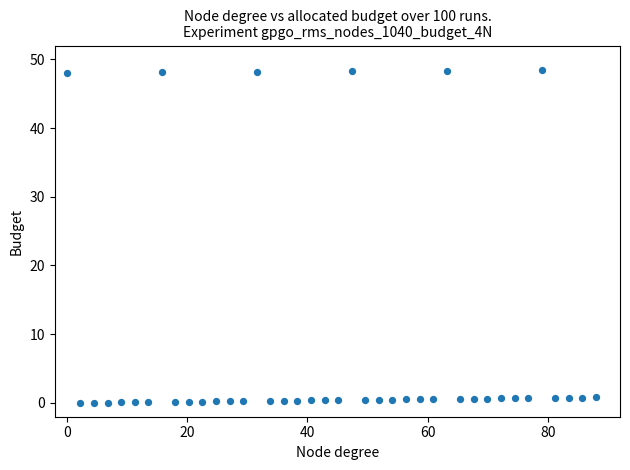

What is the range of X values (max minus min)?

88.0